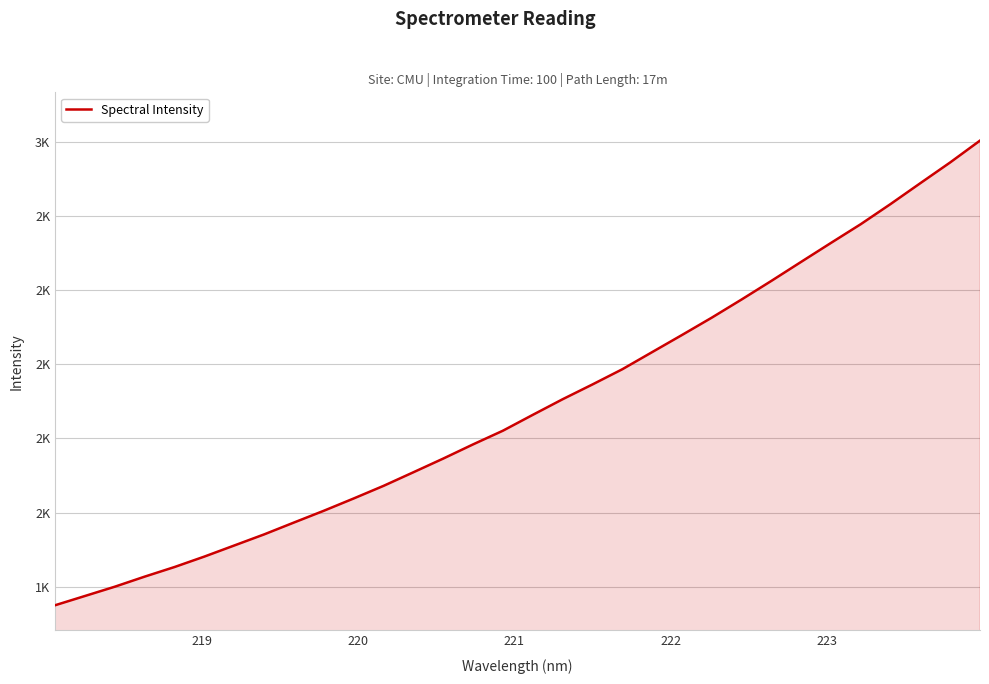

What is the difference between the maximum and second lowest values?

1228.1